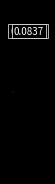

Is there any slice that represents more than half of the pie?

Yes